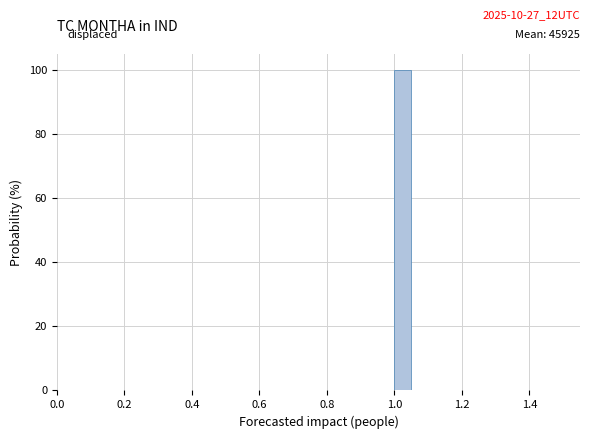

Read against the x-axis, roughly where is the centre of the tallest bar?

1.02